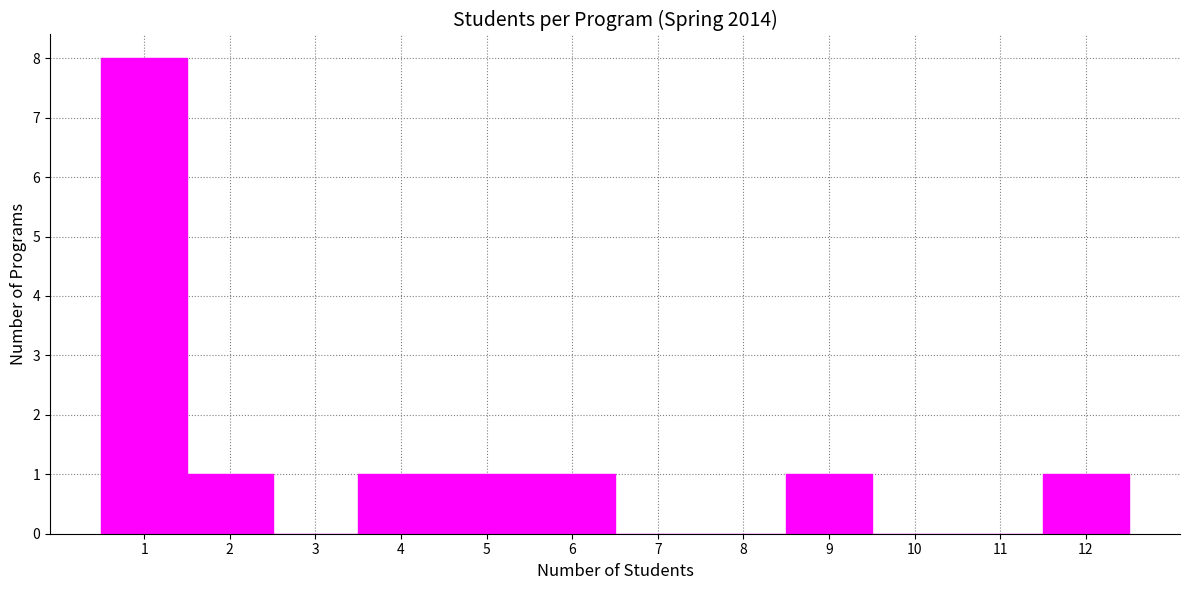

How tall is the bar that spans 3.5 to 4.5 on the x-axis? The values are not printed on the chart, so give them approximately, as read against the axis.

1